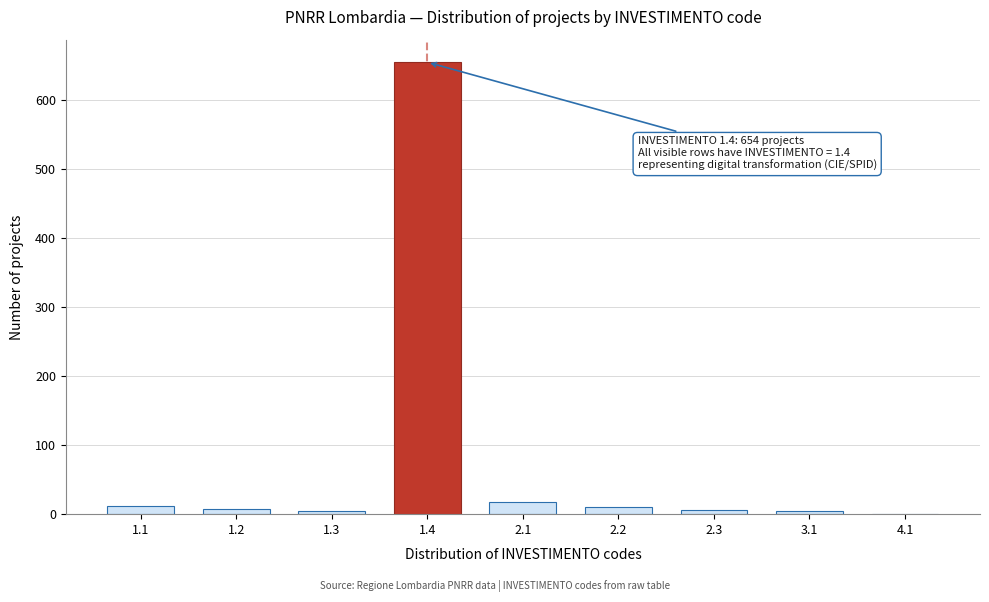

What is the maximum value shown in the chart?

654